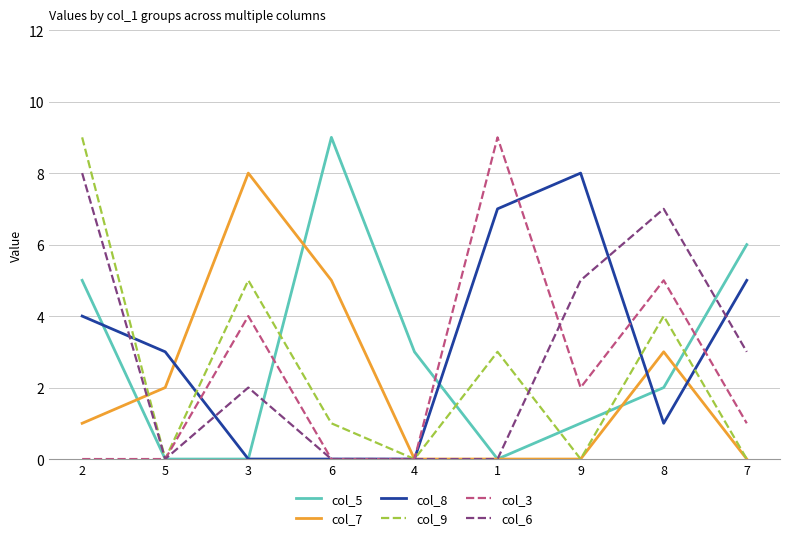

What are all the series names shown in the legend?

col_5, col_7, col_8, col_9, col_3, col_6